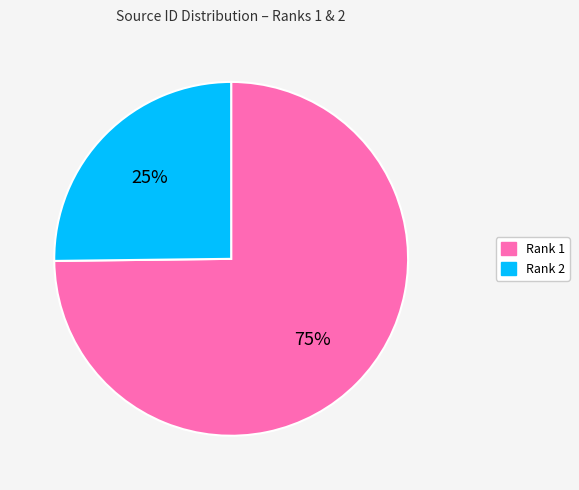

To the nearest percent, what portion does Rank 1 represent?

75%